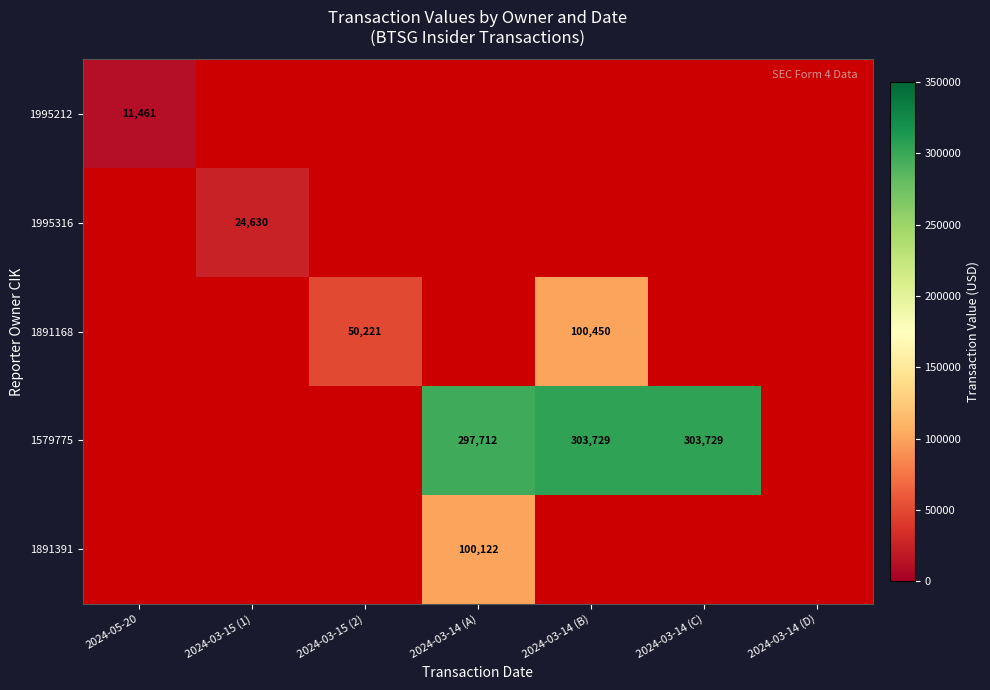

True or false: 1891168 has a value of 13703.8 at 2024-03-15 (2).

False